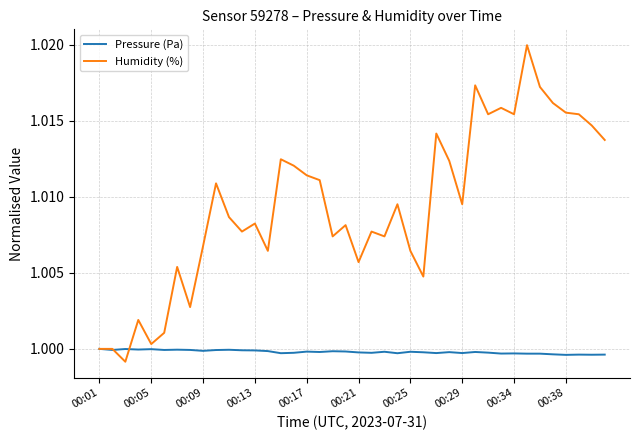

Rank the series by their average value, from lowest to highest.

Pressure (Pa), Humidity (%)